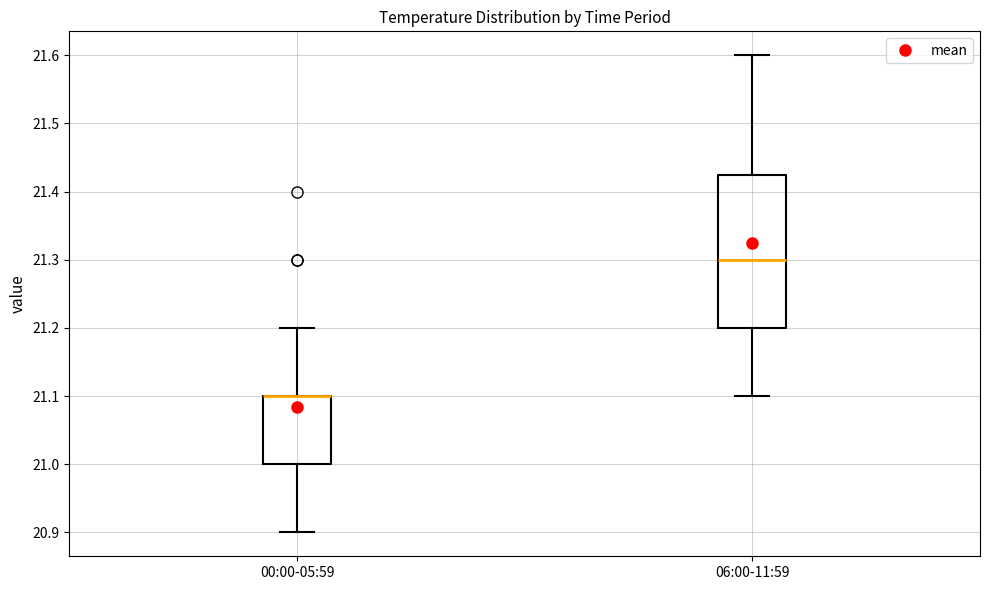

Comparing the boxes themselves (not the whiskers), which one is the tallest?

06:00-11:59